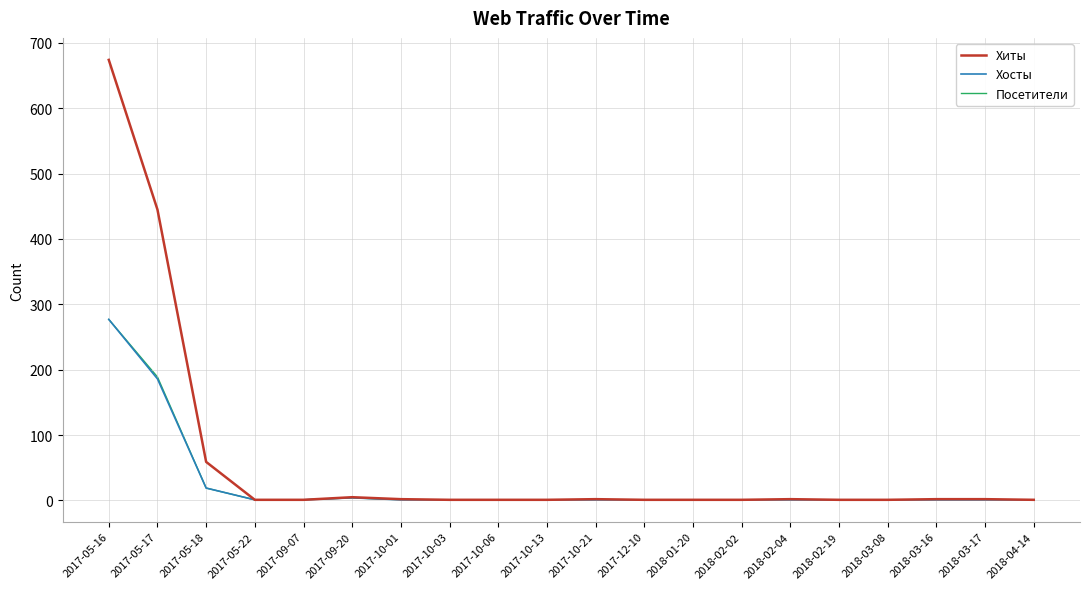

How many lines are shown in the chart?

3